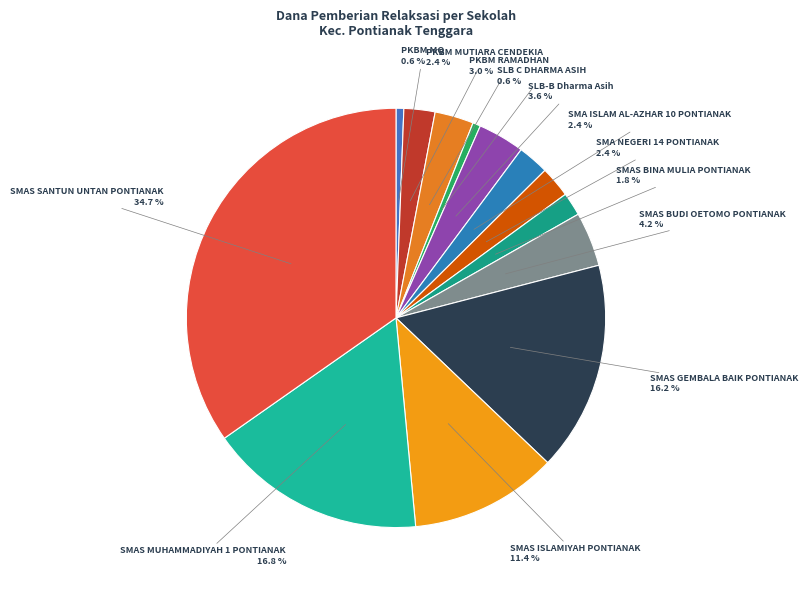

To the nearest percent, what portion does SMA ISLAM AL-AZHAR 10 PONTIANAK represent?

2%